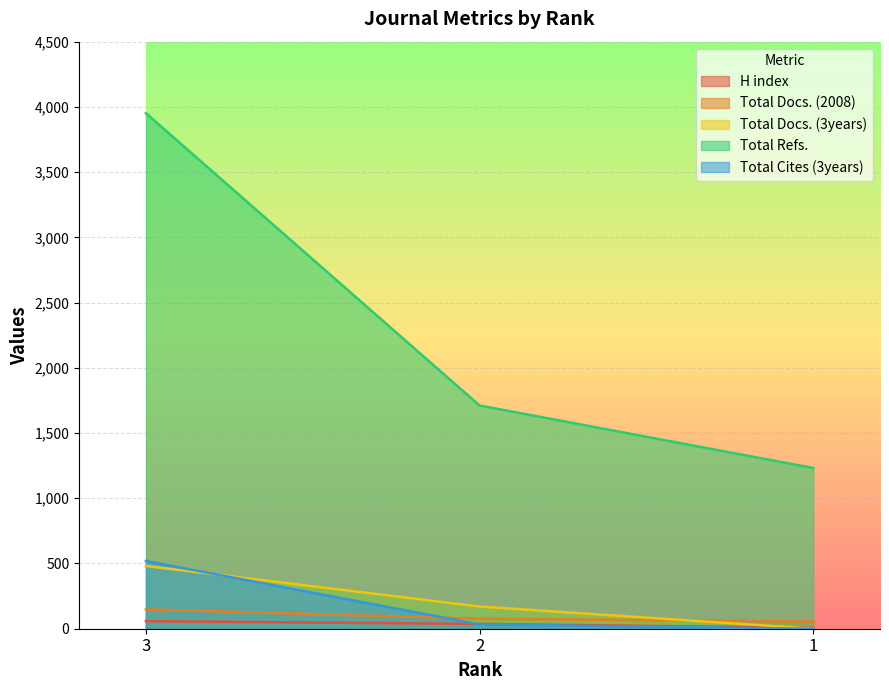

The value of Total Refs. at 2 is 1711. True or false?

True